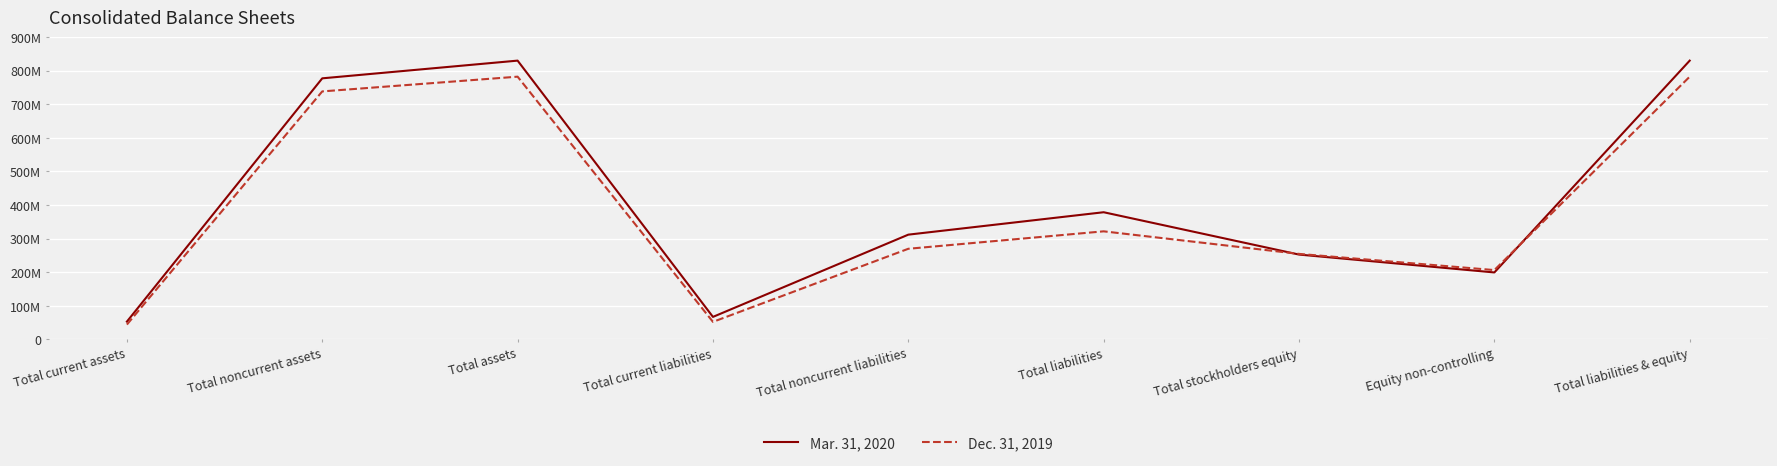

Between Total noncurrent assets and Total current liabilities, which series saw the biggest shift?

Mar. 31, 2020